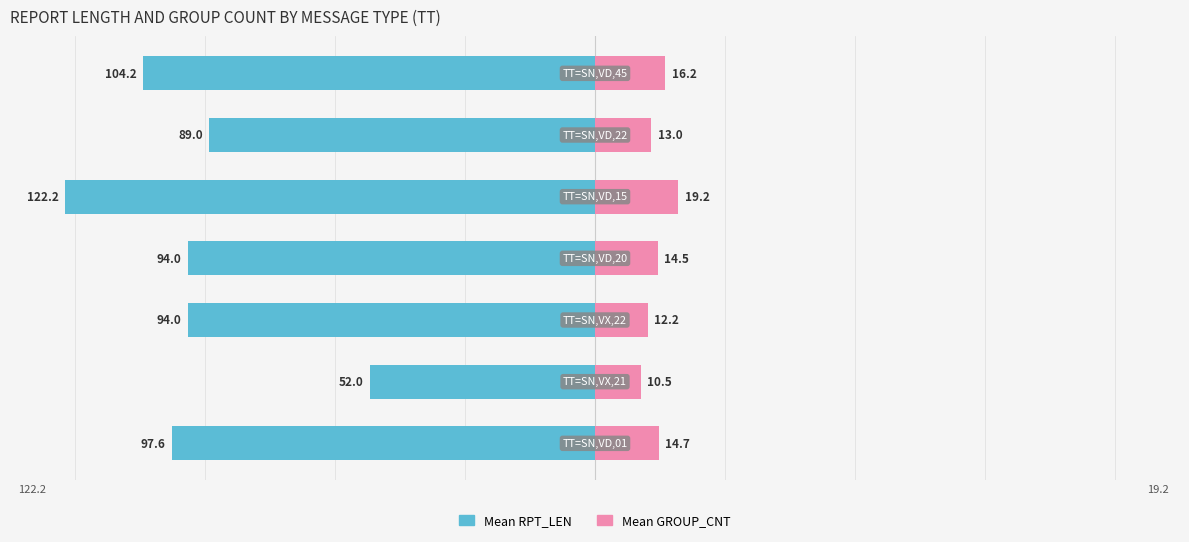

What is the lowest value of the Mean GROUP_CNT series?

10.5